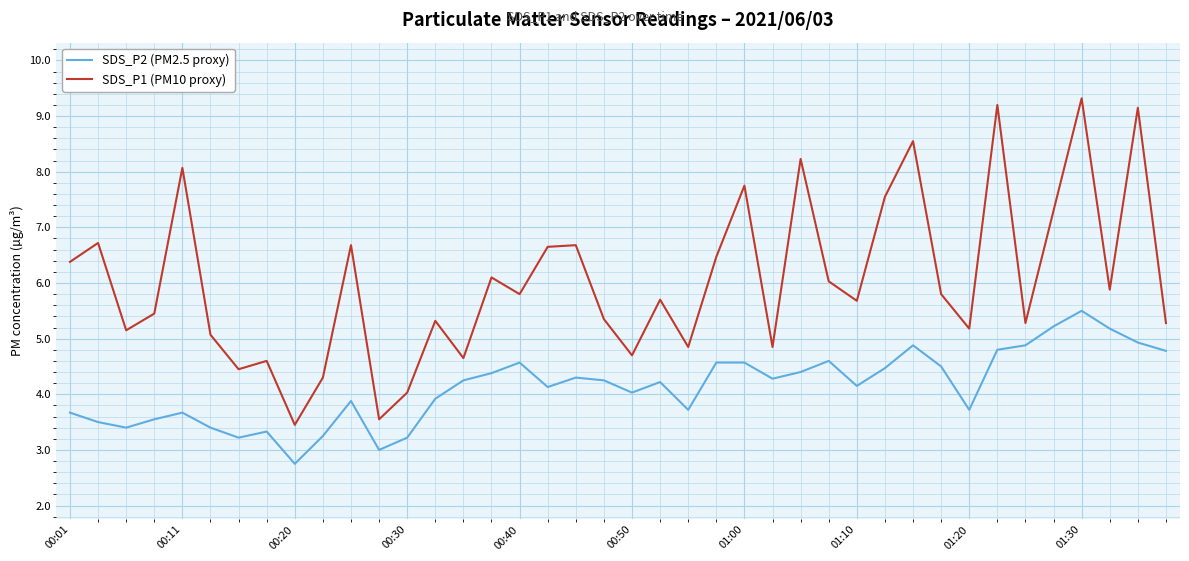

Rank the series by their average value, from lowest to highest.

SDS_P2 (PM2.5 proxy), SDS_P1 (PM10 proxy)